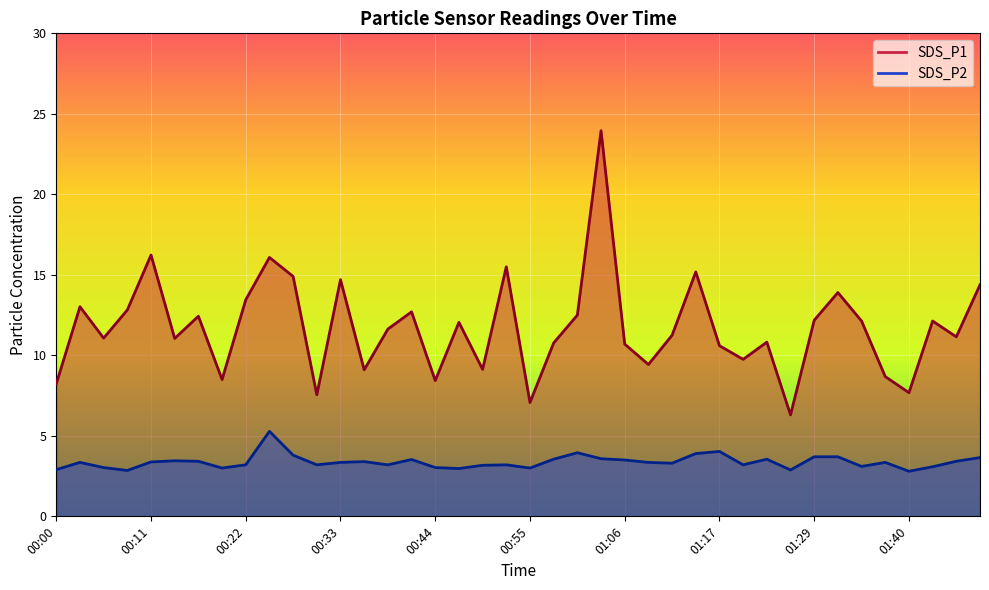

What is the spread (max minus min) of values at 01:48?

10.7